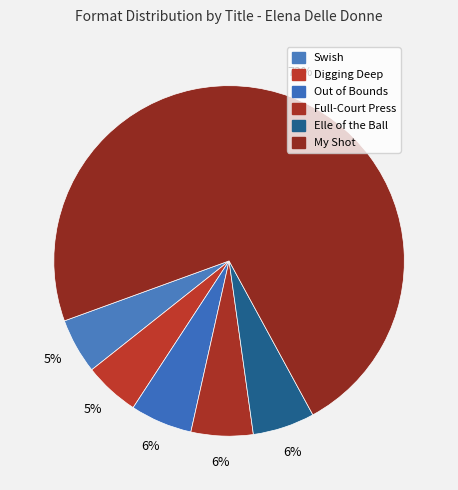

Rank the categories by value from lowest to highest.

Digging Deep, Swish, Elle of the Ball, Full-Court Press, Out of Bounds, My Shot